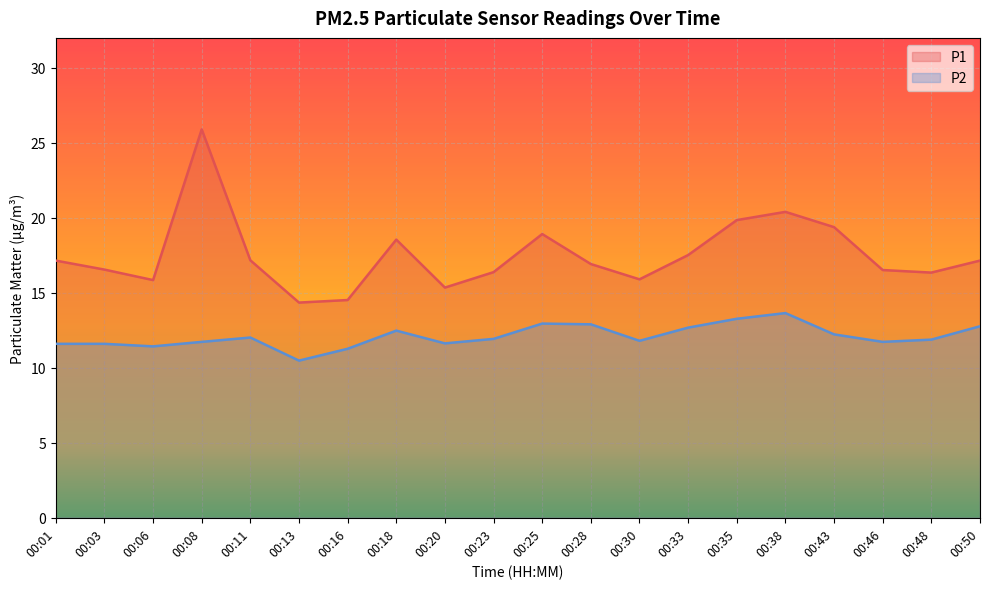

What is the value of the P1 point at the 1st from the left?

17.1